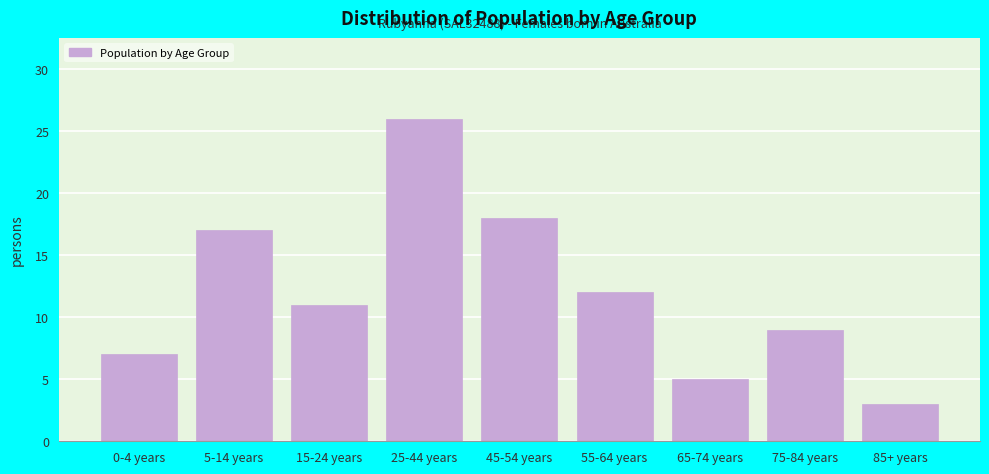

Reading left to right, transcribe all the data shown in this chart.

0-4 years=7	5-14 years=17	15-24 years=11	25-44 years=26	45-54 years=18	55-64 years=12	65-74 years=5	75-84 years=9	85+ years=3